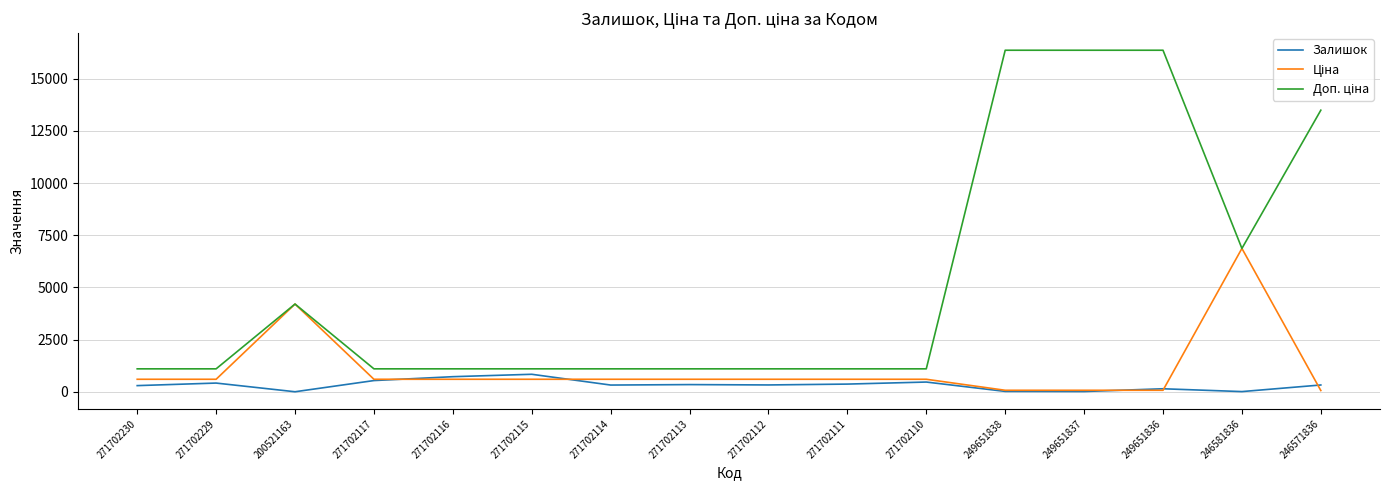

What is the greatest value displayed?

16366.5